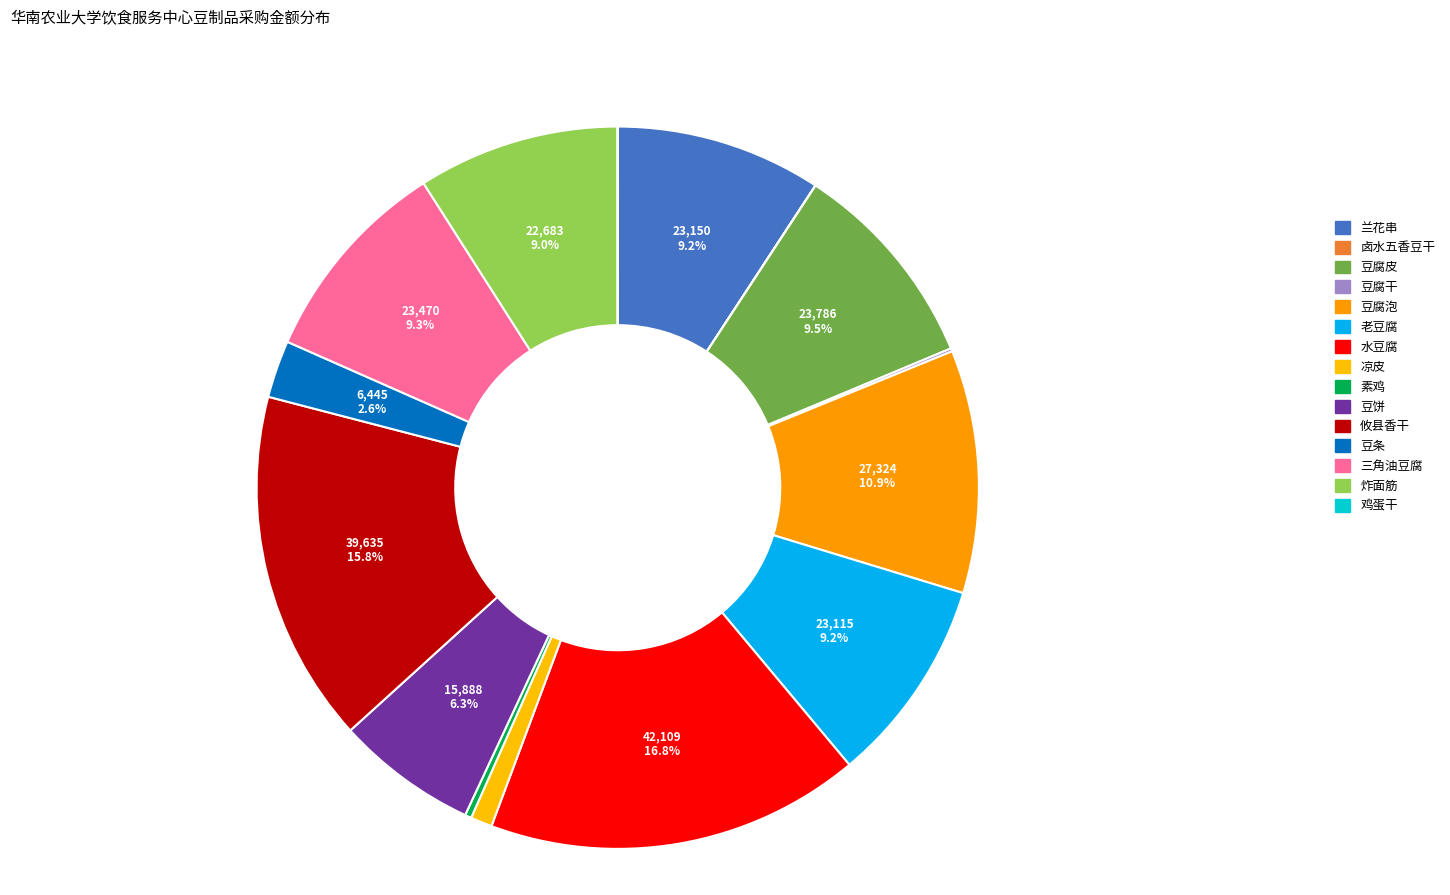

What percentage is NOT represented by 三角油豆腐?

90.7%